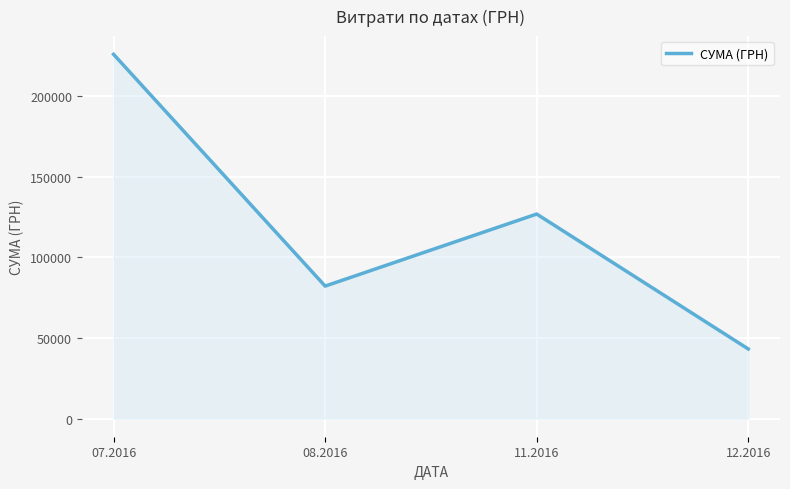

Is it true that the value at 12.2016 is 43138.8?

True